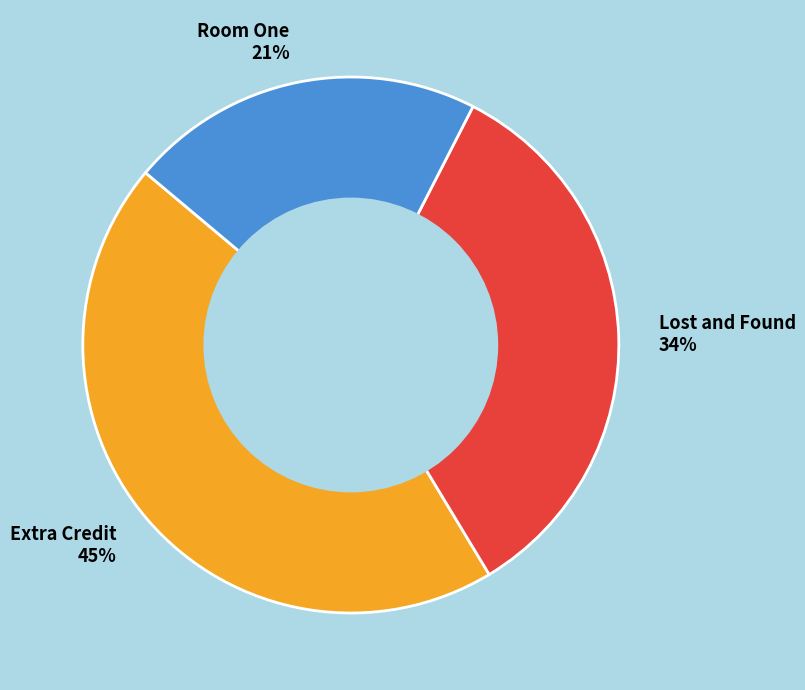

To the nearest percent, what portion does Extra Credit represent?

45%